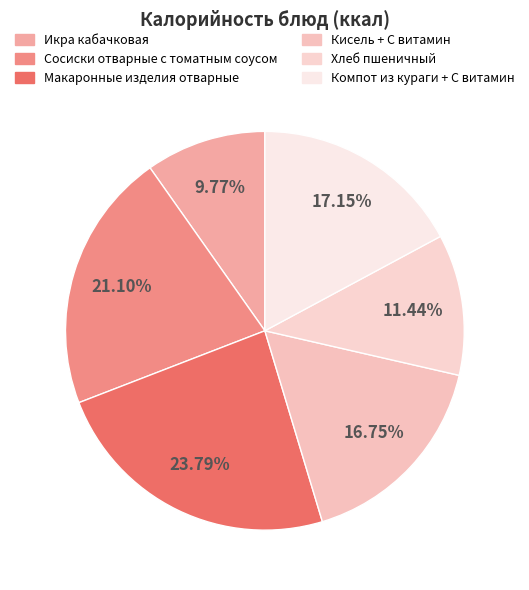

What is the largest slice in the pie chart?

Макаронные изделия отварные